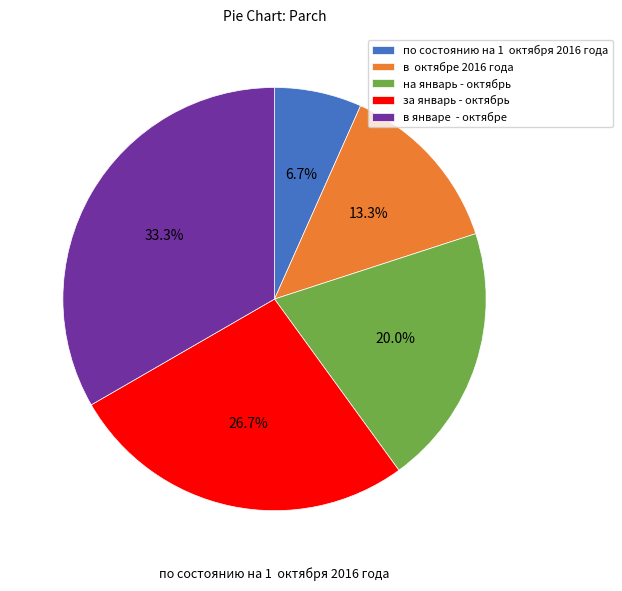

What is the largest slice in the pie chart?

в январе  - октябрe